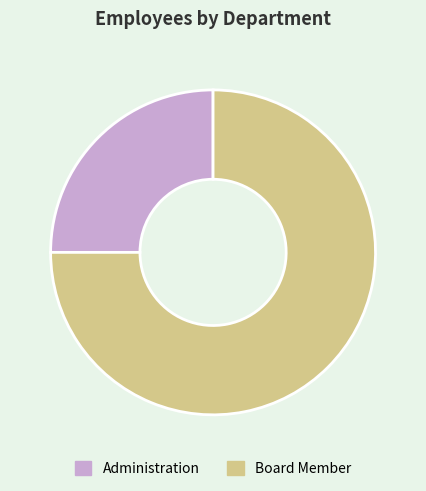

What is the majority slice?

Board Member